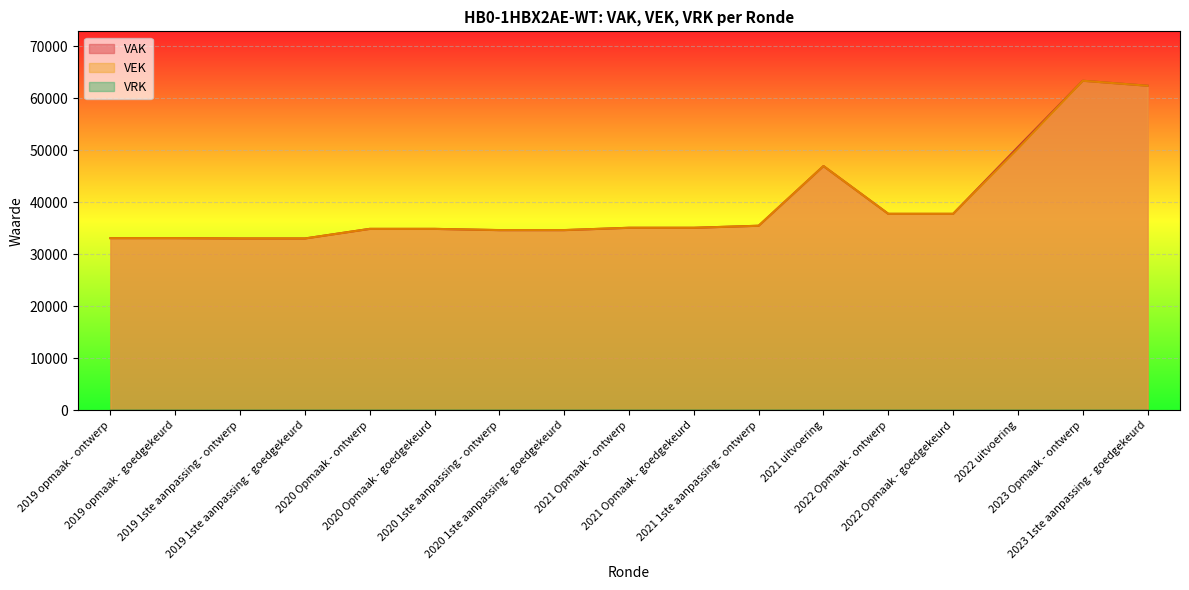

Which series changed the most between 2020 Opmaak - ontwerp and 2022 uitvoering?

VAK